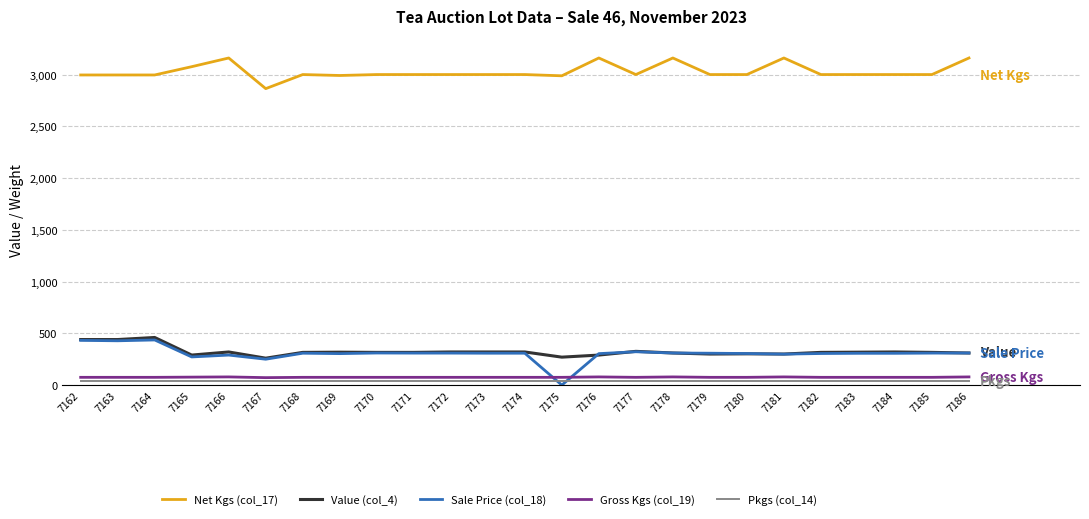

True or false: Sale Price (col_18) and Net Kgs (col_17) cross at least once.

False